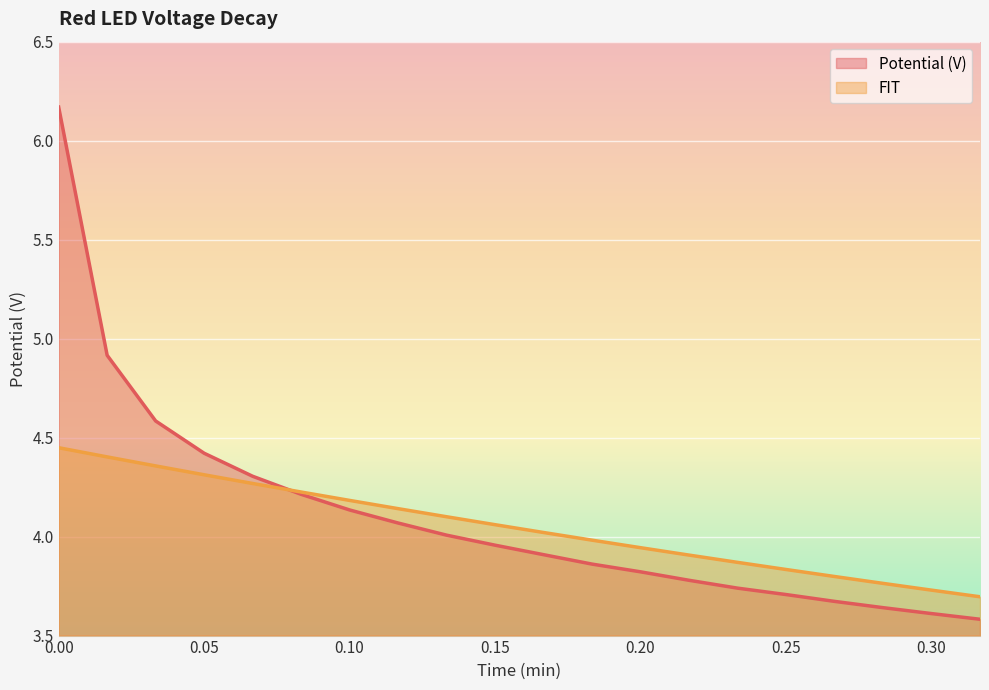

What is the difference between the Potential (V) values at 0.1 and 0.166666666667?

0.2